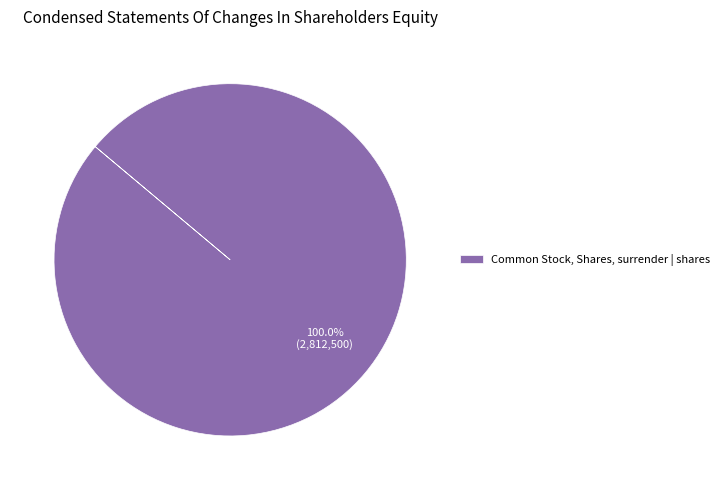

Is there a majority slice in this chart?

Yes